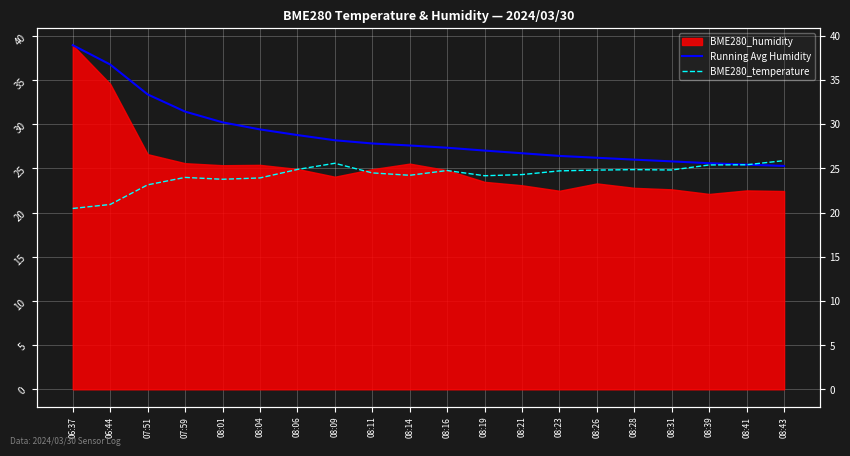

At which category does the chart reach its peak across all series?

06:37